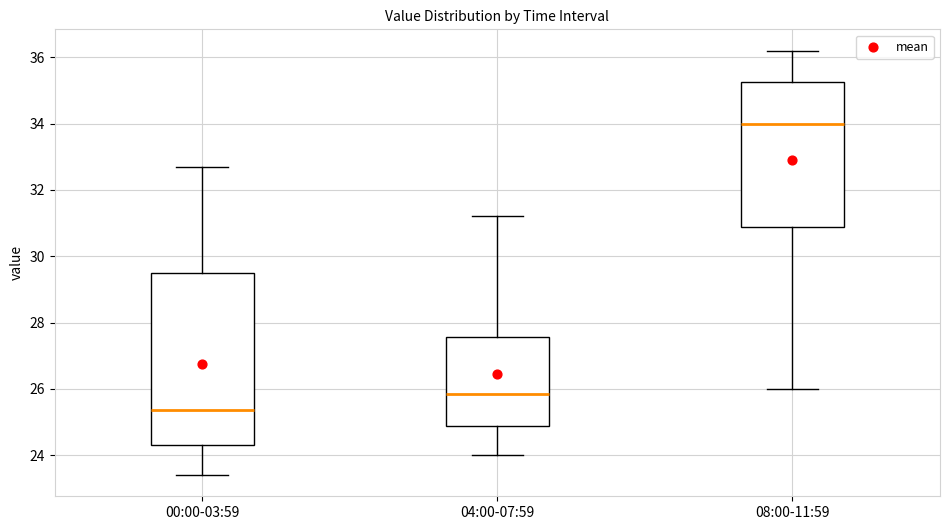

Which box's median line is the lowest?

00:00-03:59